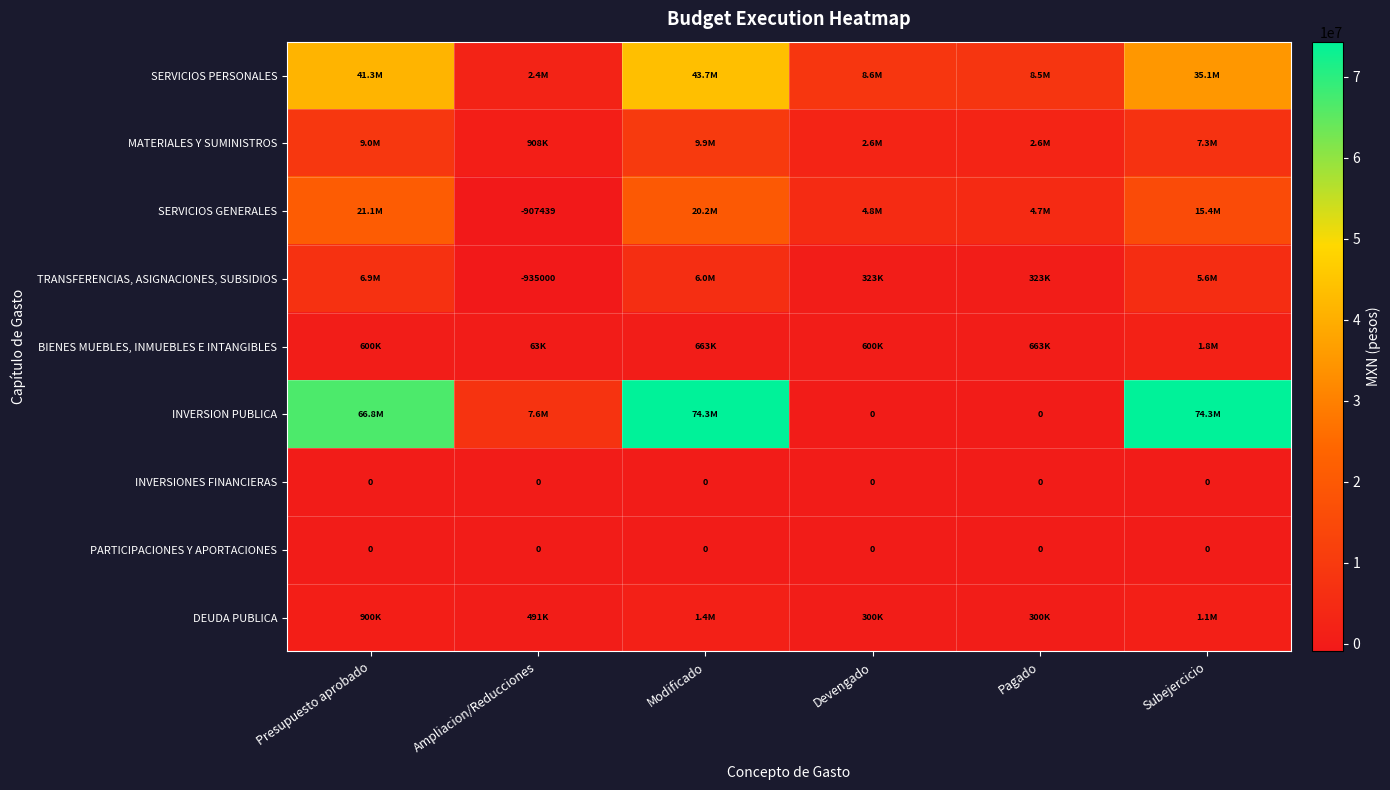

List the series in order of their peak value, lowest first.

INVERSIONES FINANCIERAS, PARTICIPACIONES Y APORTACIONES, DEUDA PUBLICA, BIENES MUEBLES, INMUEBLES E INTANGIBLES, TRANSFERENCIAS, ASIGNACIONES, SUBSIDIOS, MATERIALES Y SUMINISTROS, SERVICIOS GENERALES, SERVICIOS PERSONALES, INVERSION PUBLICA